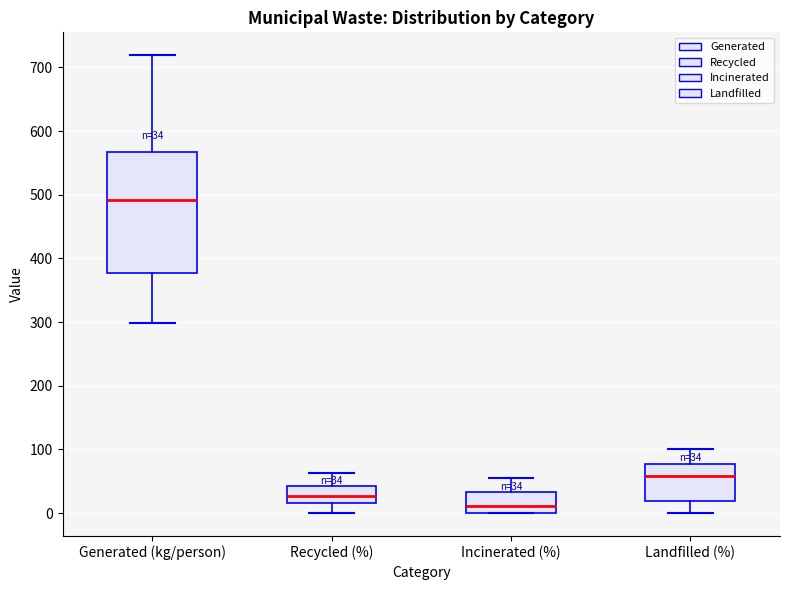

Which box is the tallest, from its lower edge to its upper edge?

Generated (kg/person)